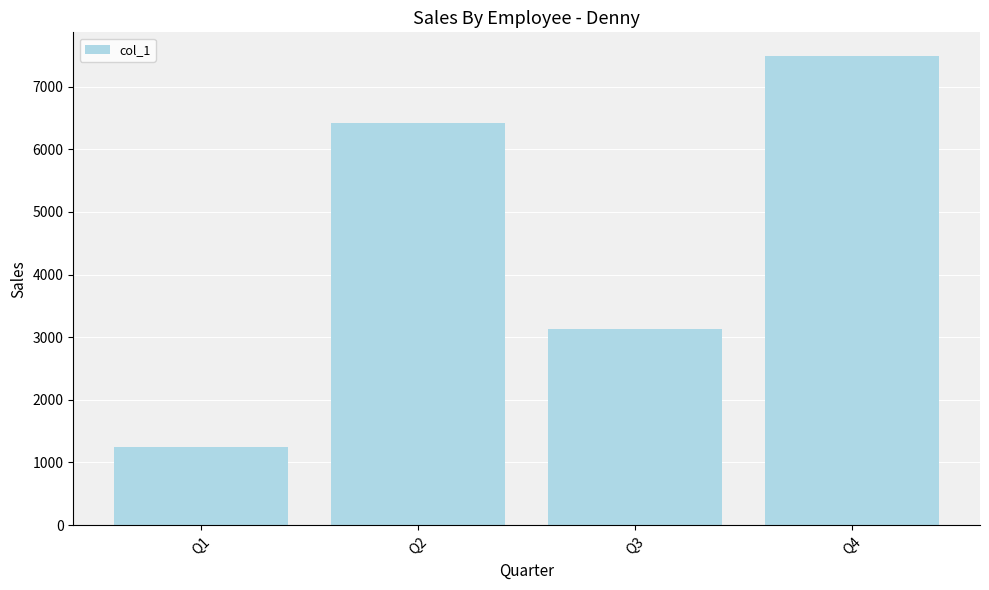

What is the approximate value at Q1, to the nearest 10?

1250